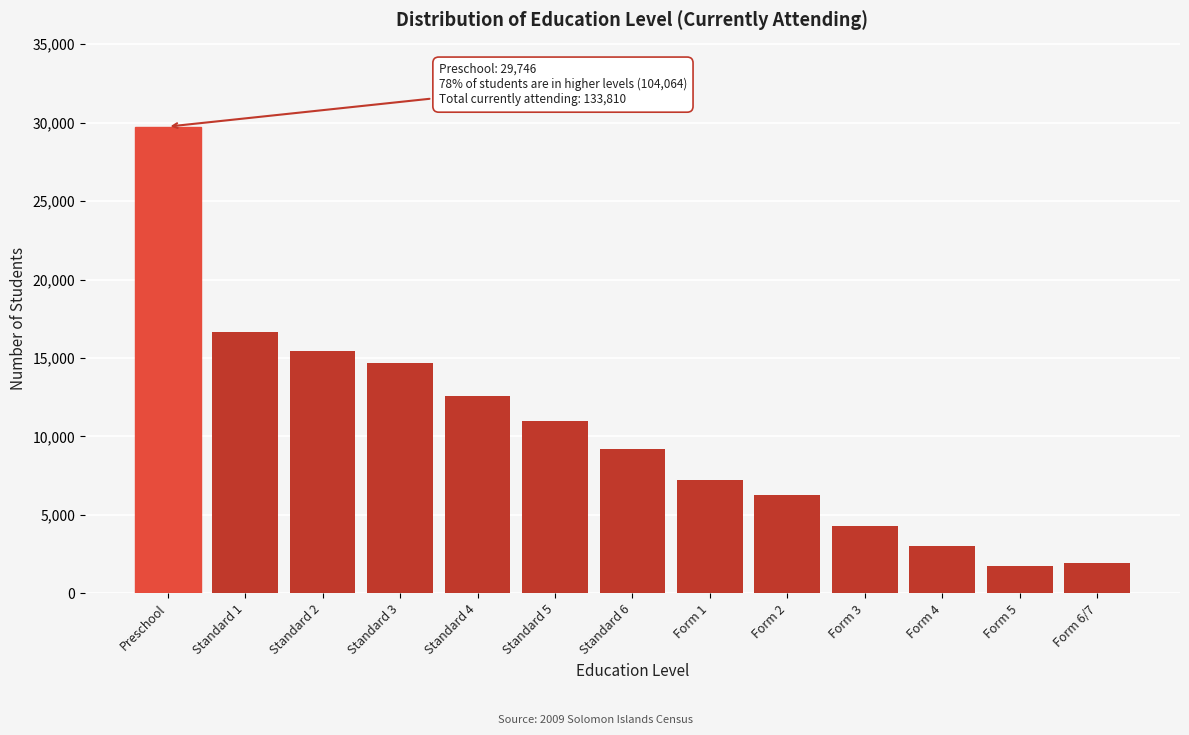

Reading left to right, what are all the values shown in this chart?

Preschool=29746	Standard 1=16685	Standard 2=15453	Standard 3=14673	Standard 4=12594	Standard 5=11003	Standard 6=9190	Form 1=7194	Form 2=6293	Form 3=4290	Form 4=3013	Form 5=1732	Form 6/7=1944